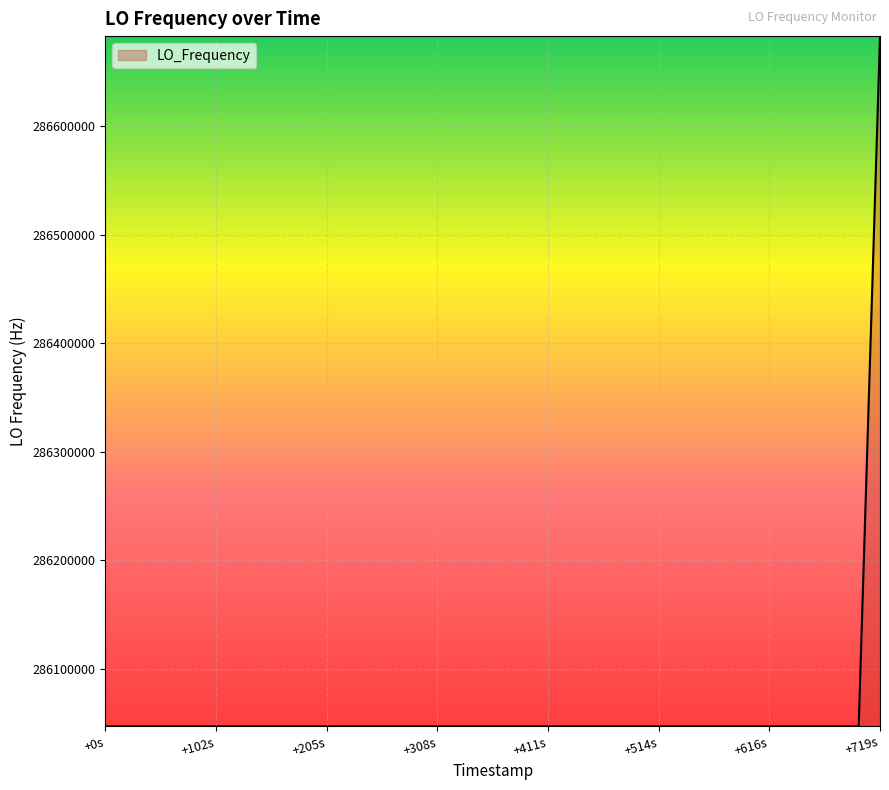

What is the difference between the maximum and minimum values?

635708.2